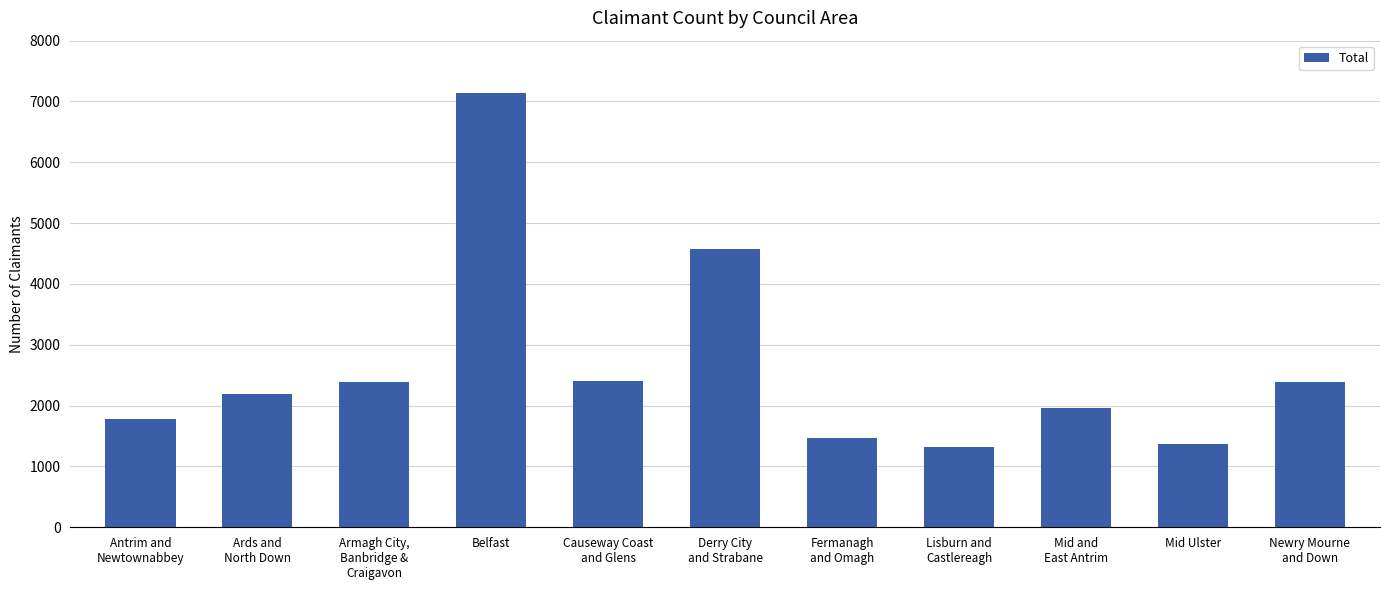

What is the sum of all values?

28987